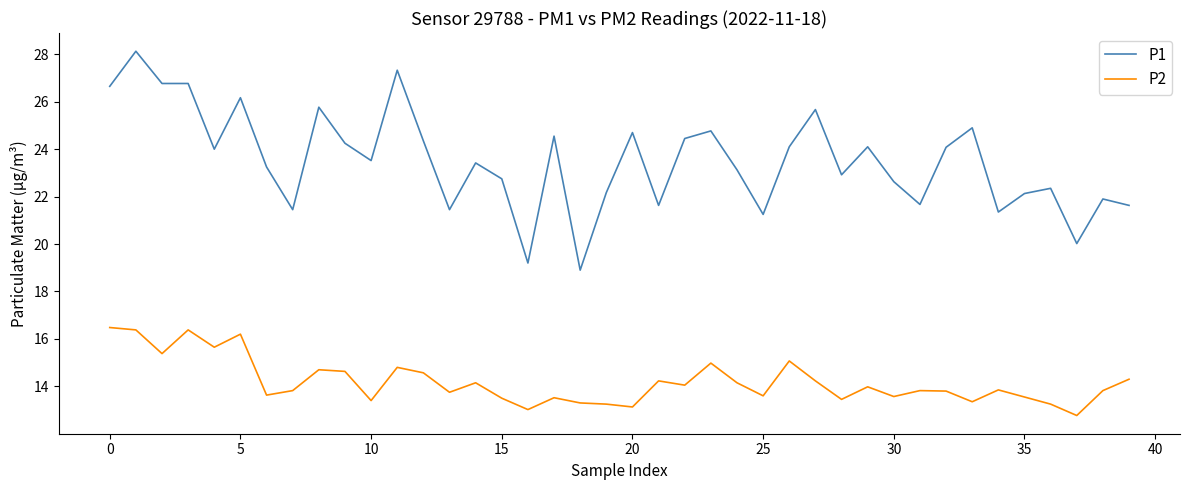

What is the difference between the maximum and second lowest values in the P2 series?

3.5